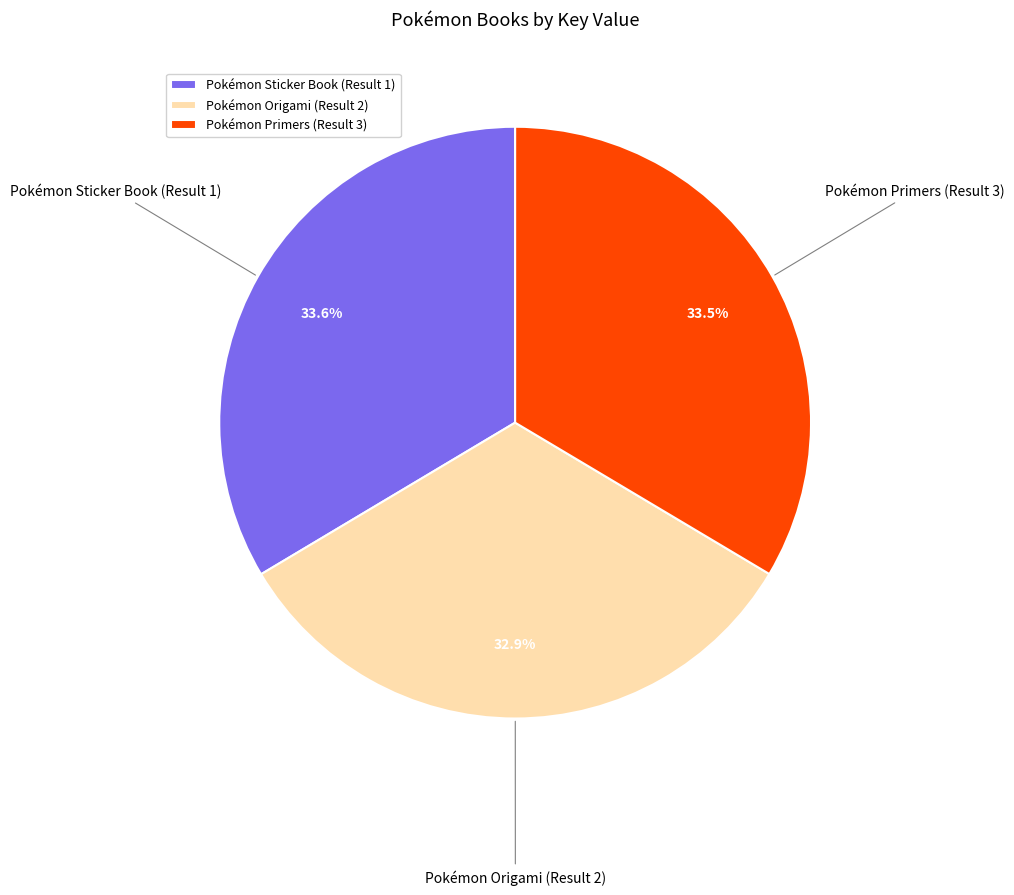

Which has a higher value, Pokémon Origami (Result 2) or Pokémon Primers (Result 3)?

Pokémon Primers (Result 3)